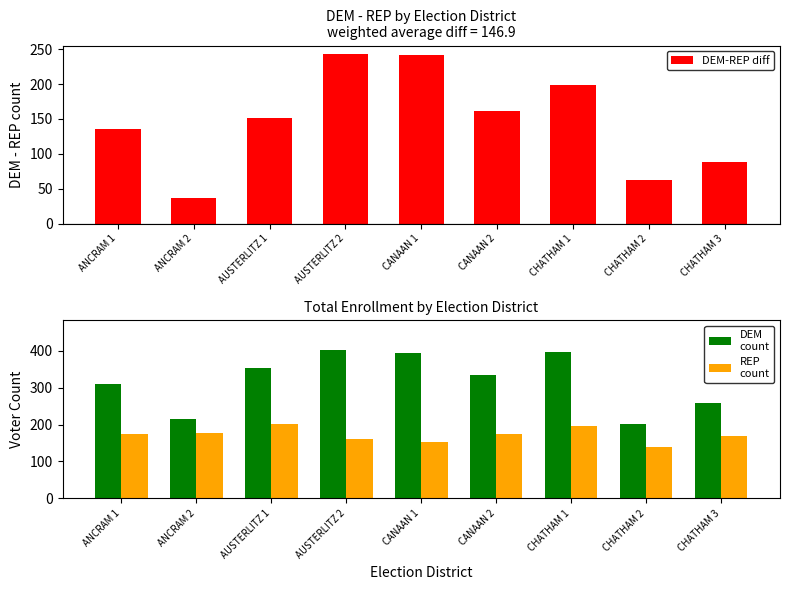

Which series has the largest total across all categories?

DEM